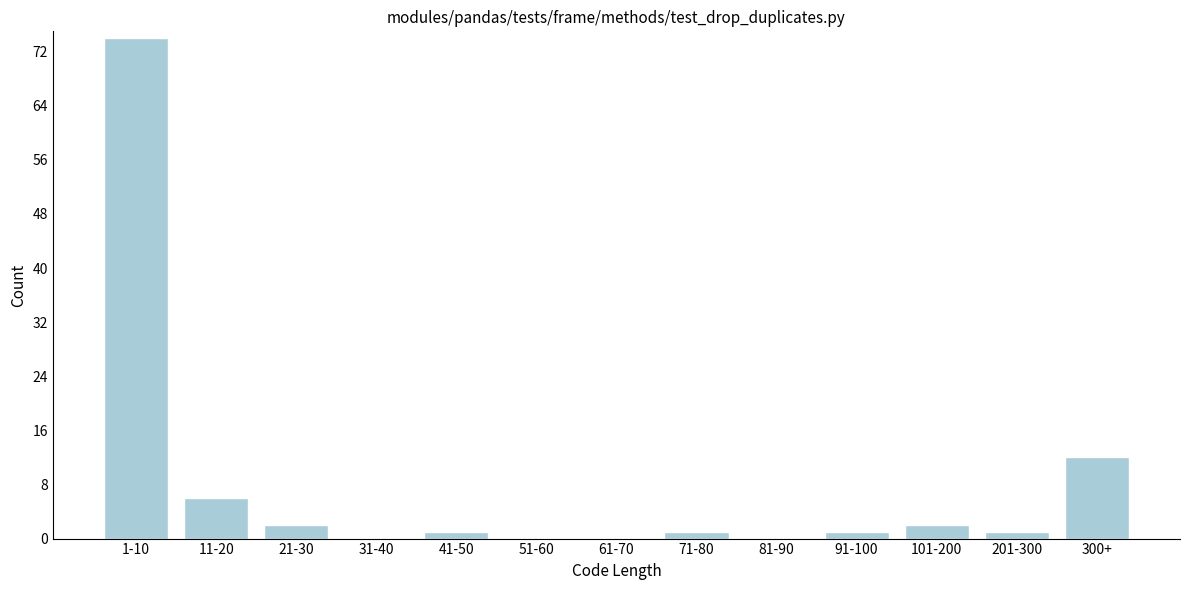

Reading left to right, extract all data points from this chart.

1-10=74	11-20=6	21-30=2	31-40=0	41-50=1	51-60=0	61-70=0	71-80=1	81-90=0	91-100=1	101-200=2	201-300=1	300+=12